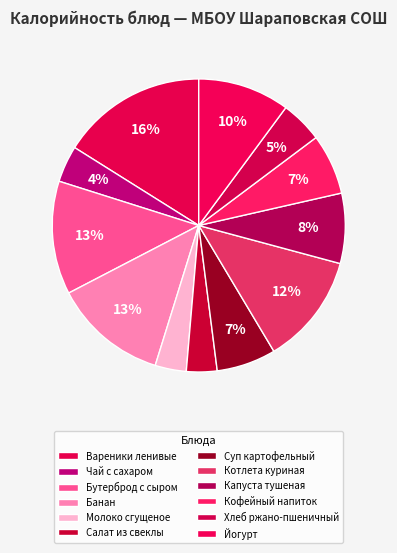

Is it true that Котлета куриная is 27% of the pie?

False